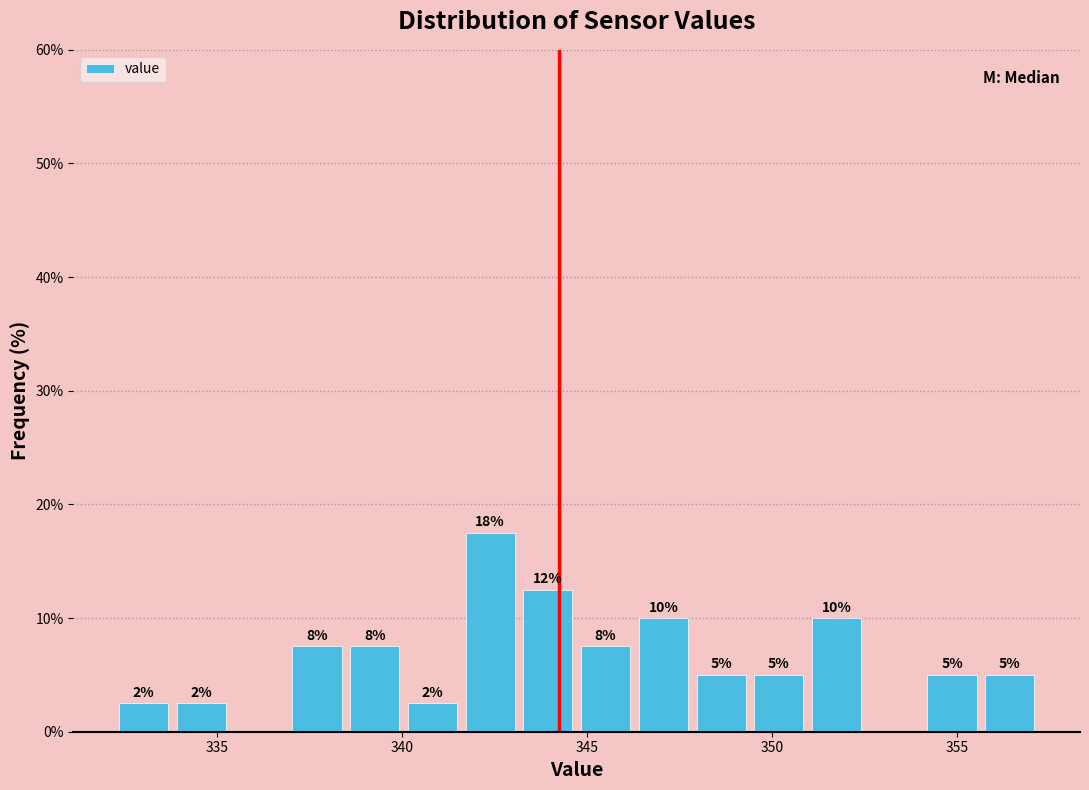

Read against the x-axis, roughly where is the centre of the tallest bar?

342.5